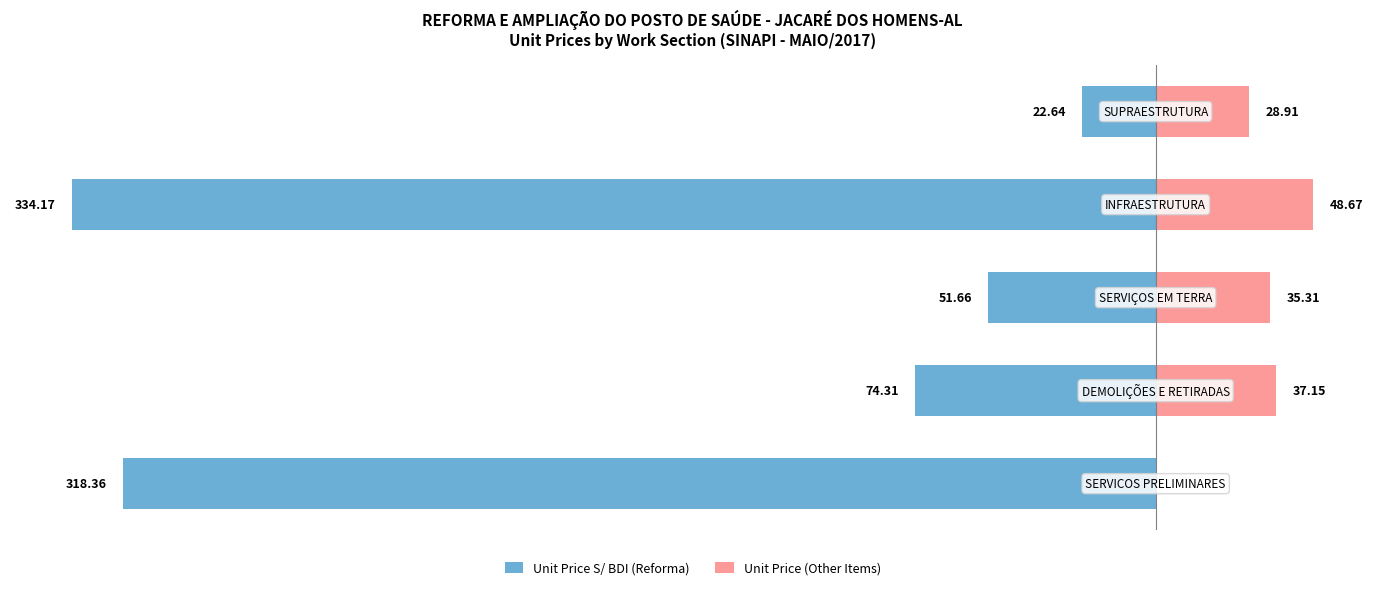

Which series has the largest range (max minus min)?

Unit Price S/ BDI (Reforma)